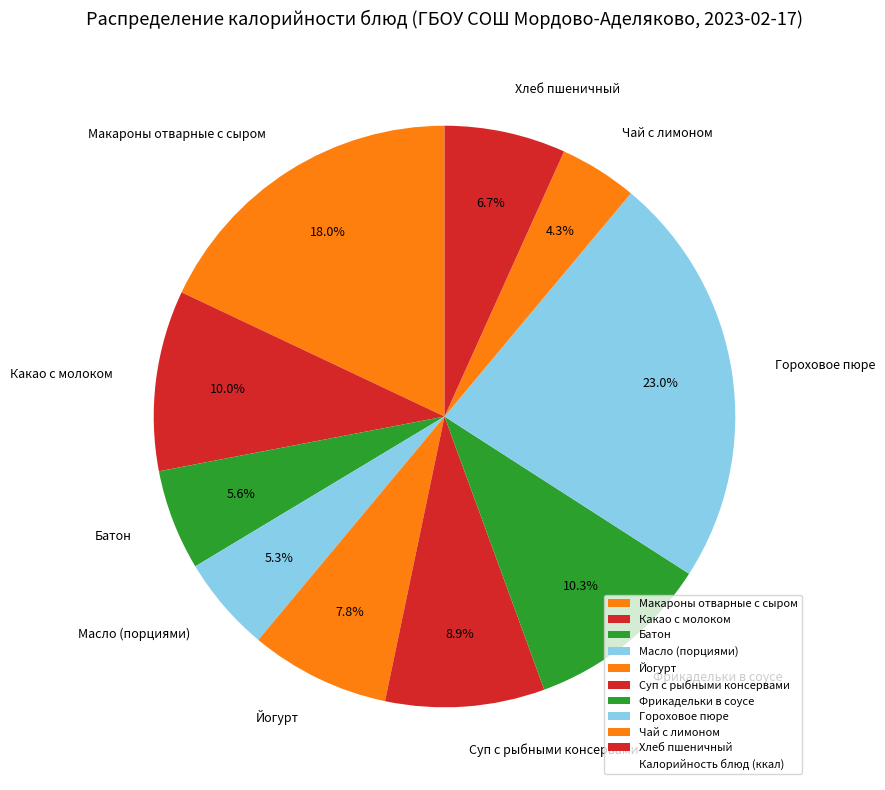

Is Хлеб пшеничный the majority of the pie?

No